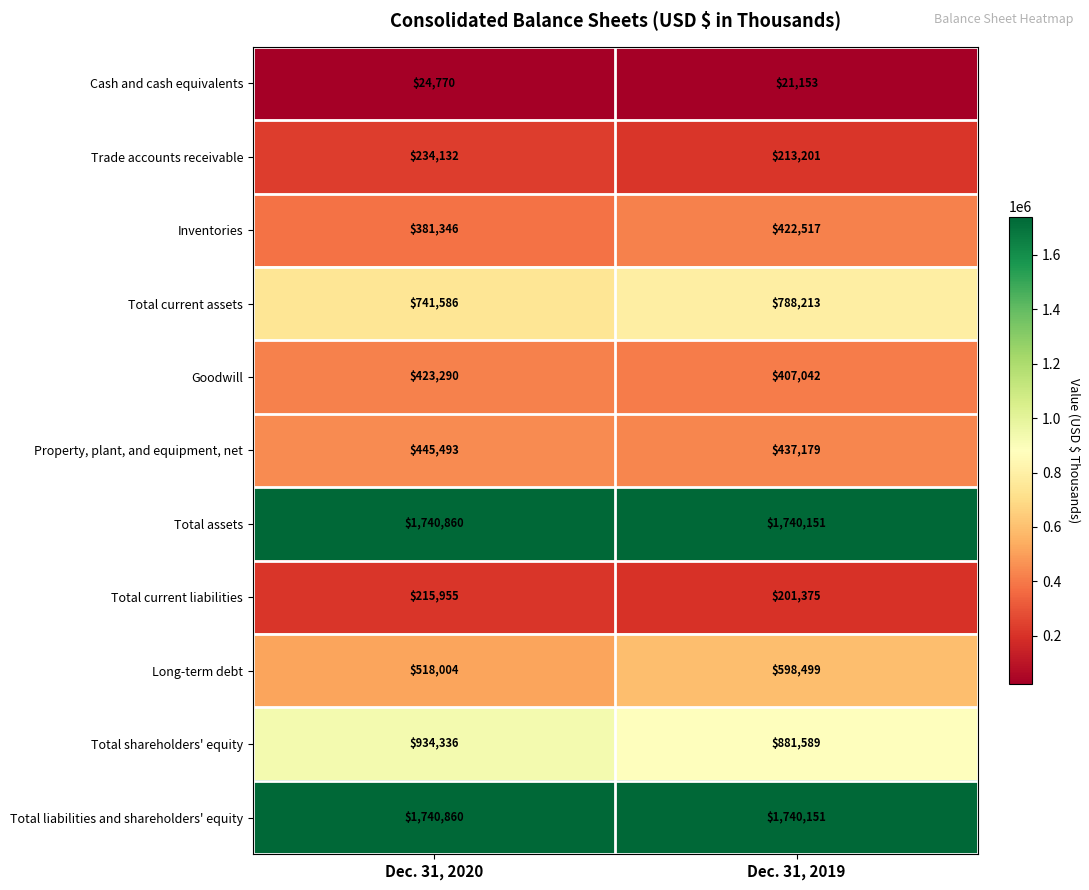

Is it true that Goodwill equals 407042 at Dec. 31, 2019?

True